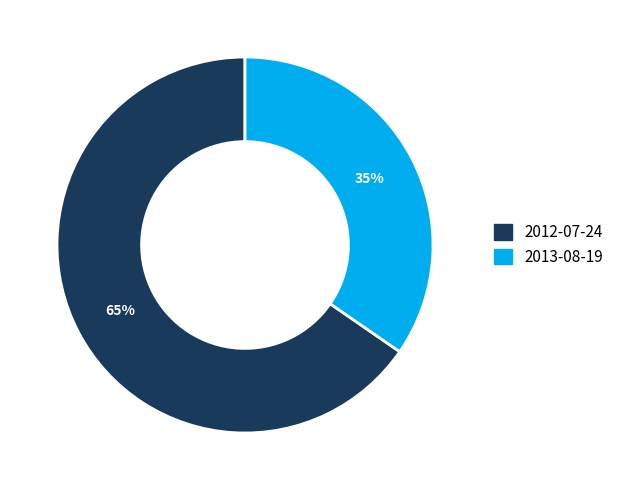

Does any single category account for the majority?

Yes